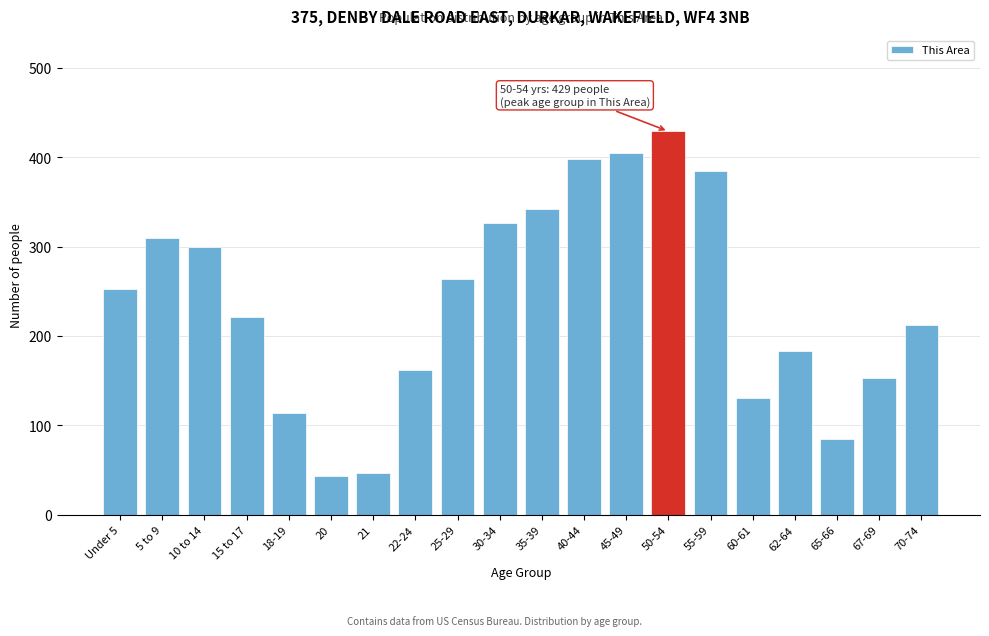

Reading left to right, list all the values displayed in this chart.

253	310	300	221	114	43	47	162	264	326	342	398	405	429	385	131	183	85	153	212